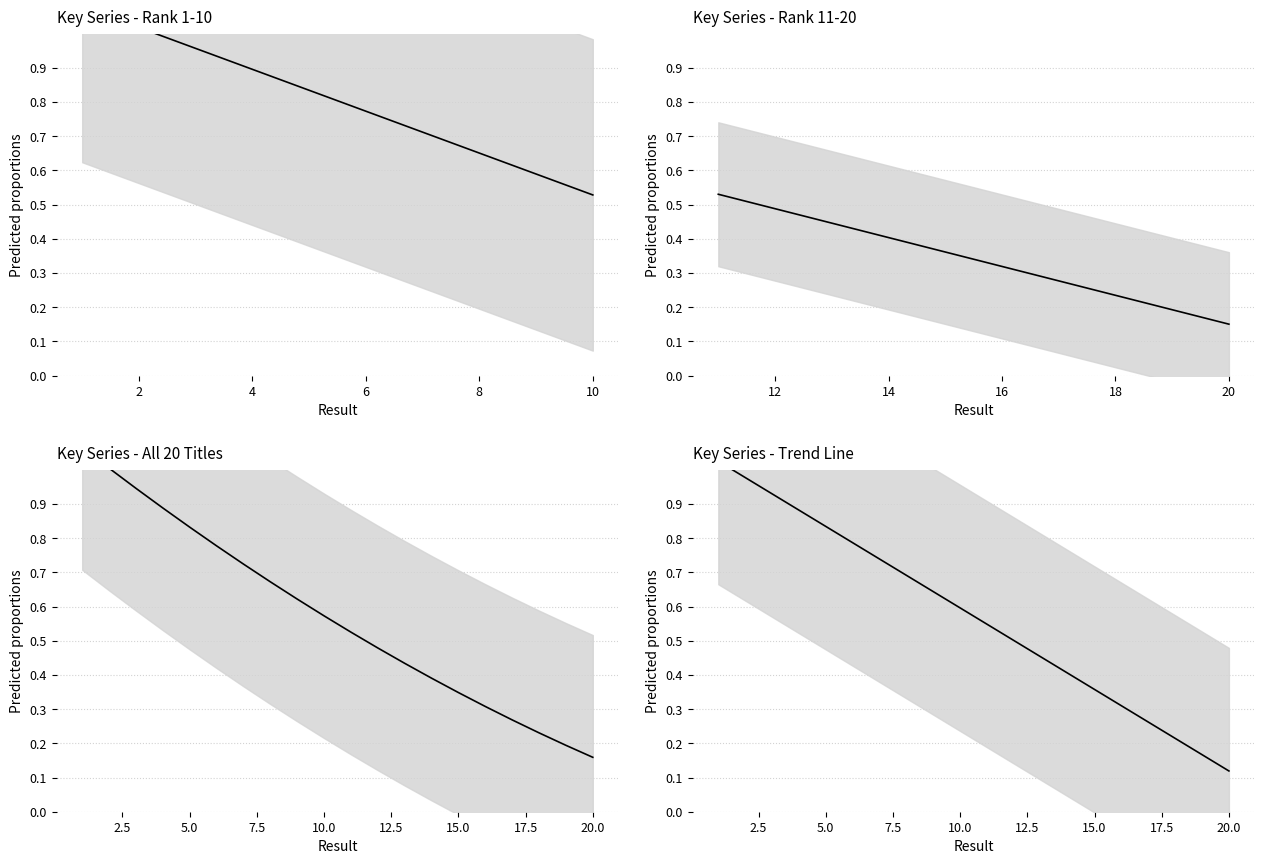

The value at 10 is 0.3. True or false?

False